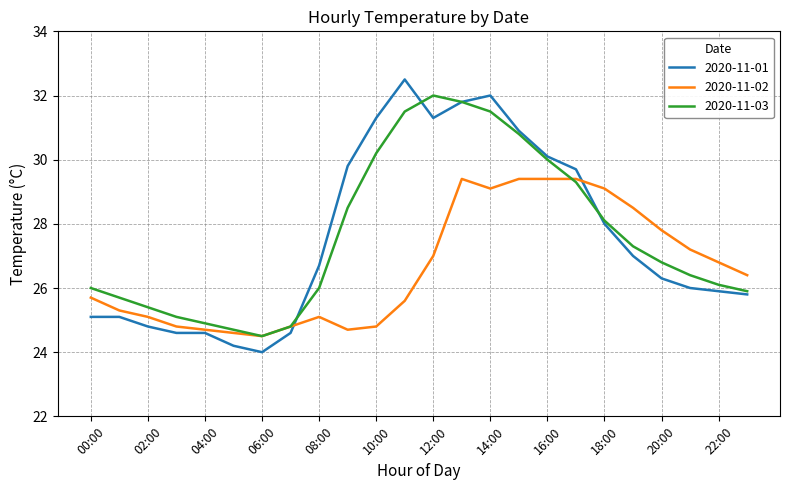

Reading right to left, what are all the values shown in this chart?

2020-11-01: 25.8	25.9	26.0	26.3	27.0	28.0	29.7	30.1	30.9	32.0	31.8	31.3	32.5	31.3	29.8	26.7	24.6	24.0	24.2	24.6	24.6	24.8	25.1	25.1
2020-11-02: 26.4	26.8	27.2	27.8	28.5	29.1	29.4	29.4	29.4	29.1	29.4	27.0	25.6	24.8	24.7	25.1	24.8	24.5	24.6	24.7	24.8	25.1	25.3	25.7
2020-11-03: 25.9	26.1	26.4	26.8	27.3	28.1	29.3	30.0	30.8	31.5	31.8	32.0	31.5	30.2	28.5	26.0	24.8	24.5	24.7	24.9	25.1	25.4	25.7	26.0